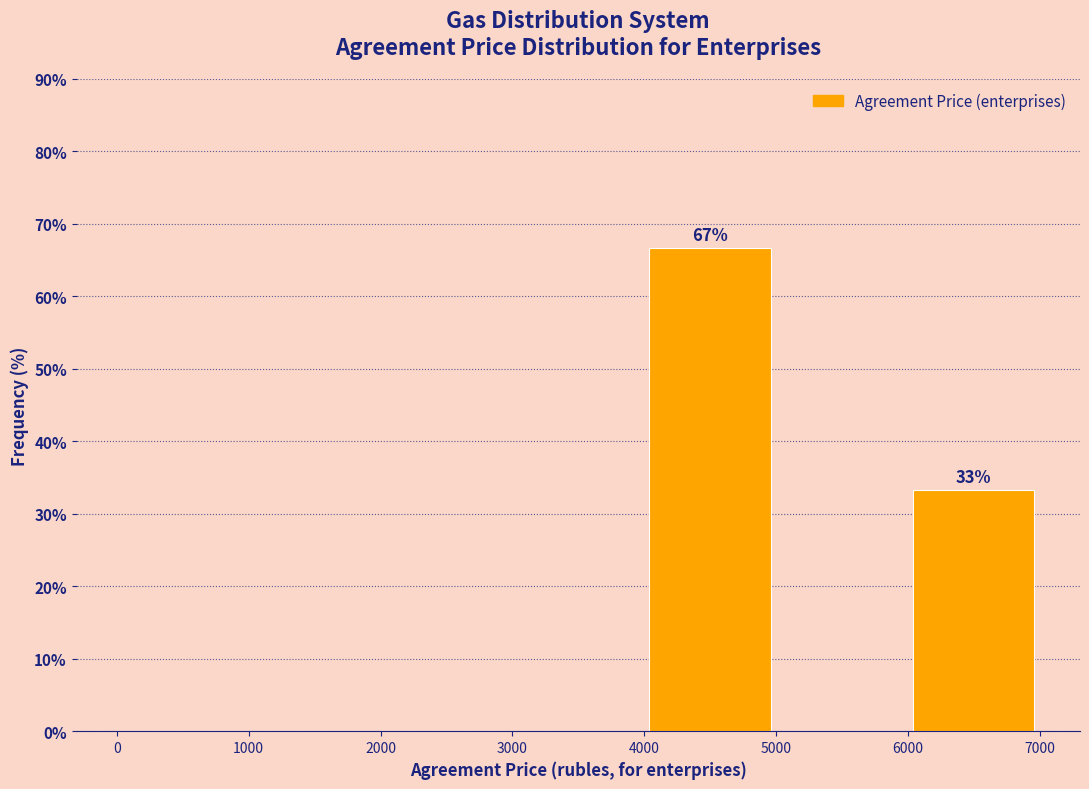

Over which range of the x-axis is the bar tallest?

4000 to 5000